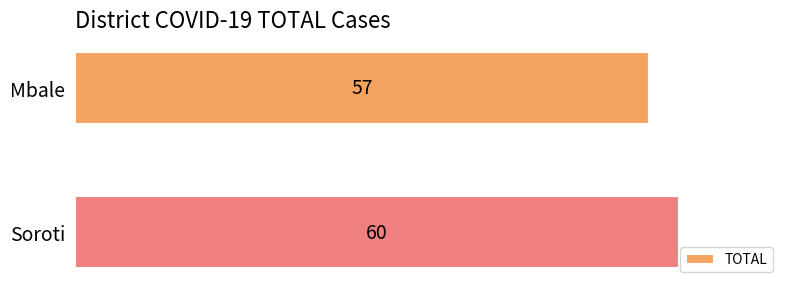

Rank the categories by value from lowest to highest.

Mbale, Soroti